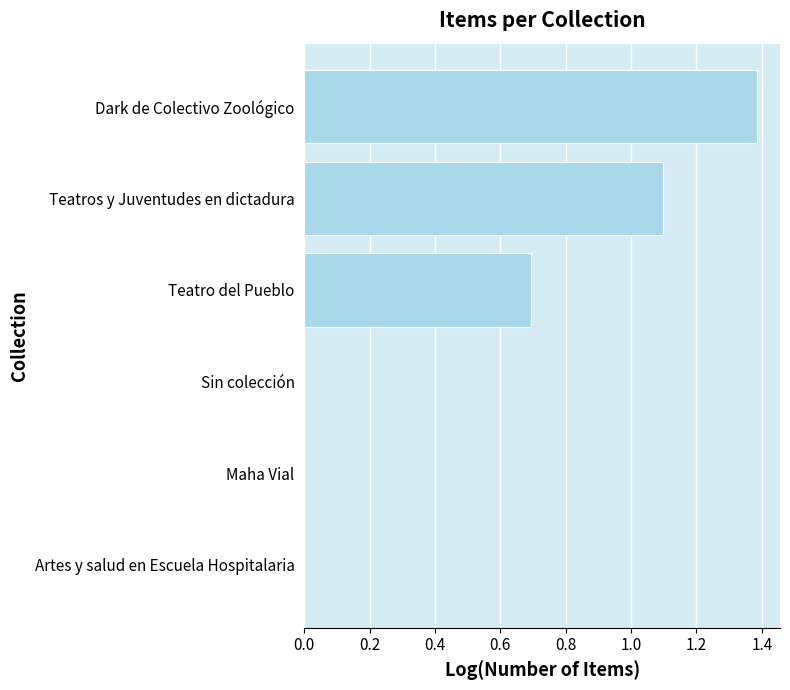

What is the sum of all values?

3.2